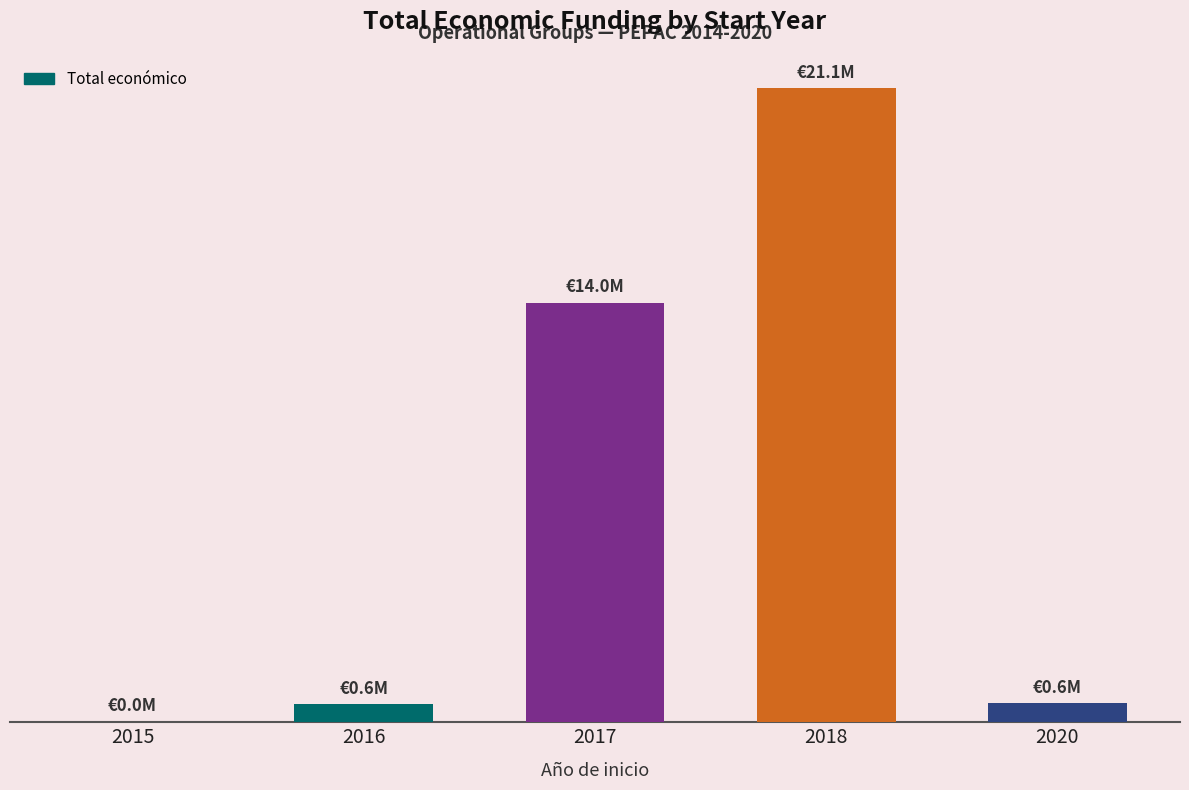

The chart shows a value of 4295974 at 2018. True or false?

False